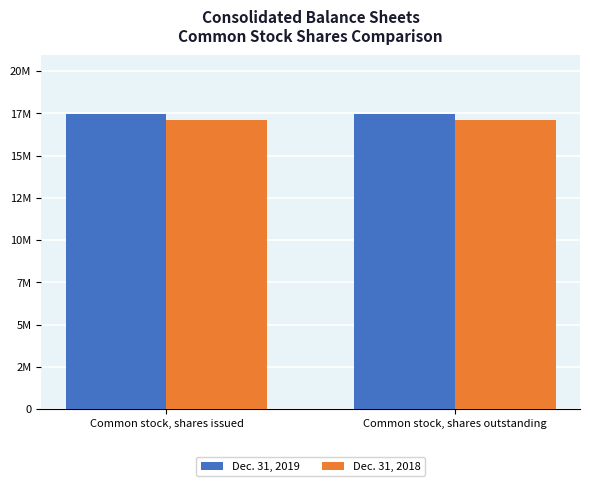

Does the chart contain any negative values?

No